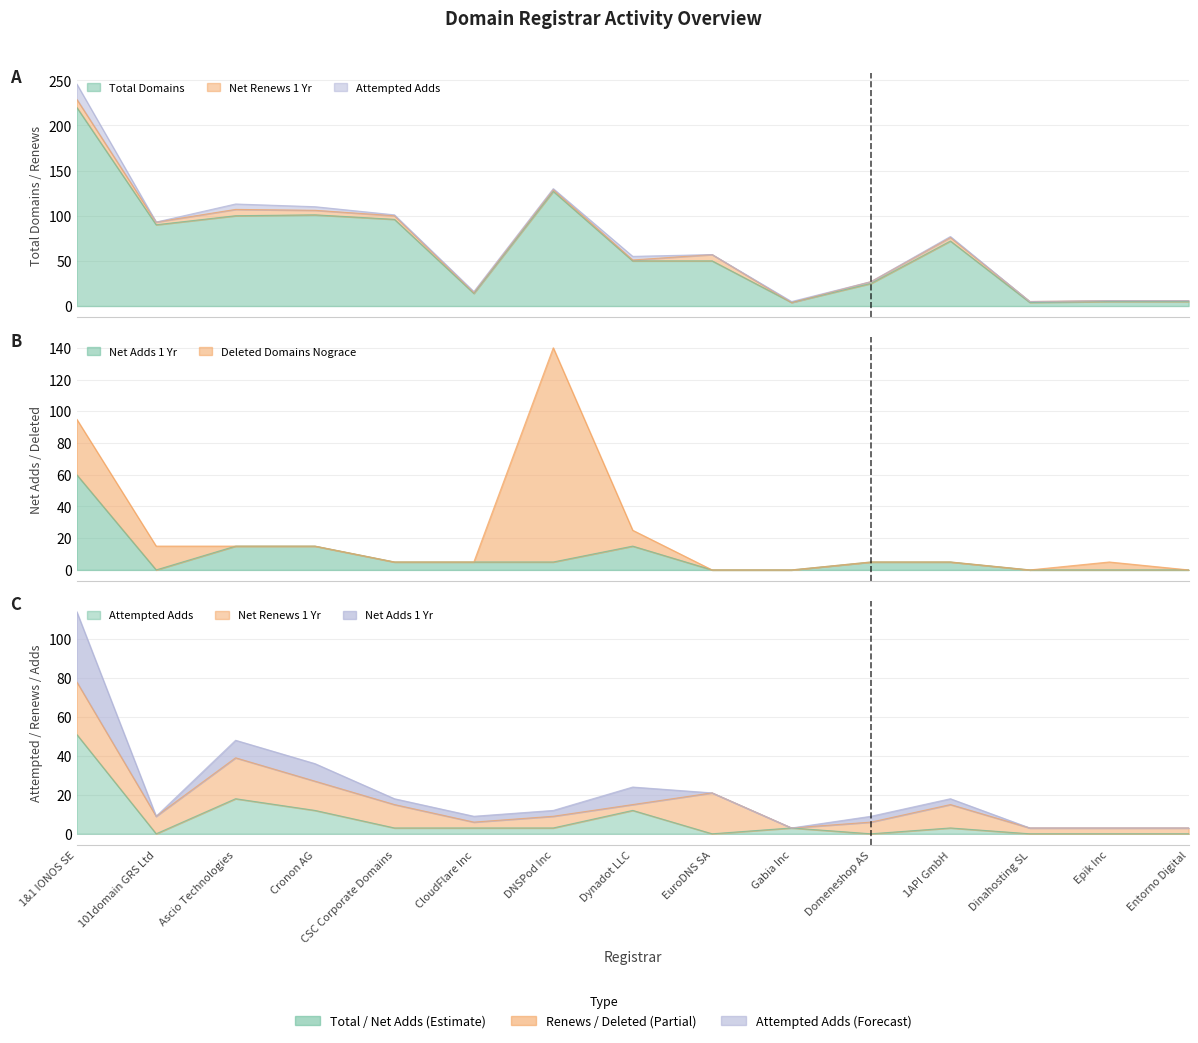

Rank the series at Dynadot LLC from highest to lowest value.

total-domains, net-adds-1-yr, attempted-adds